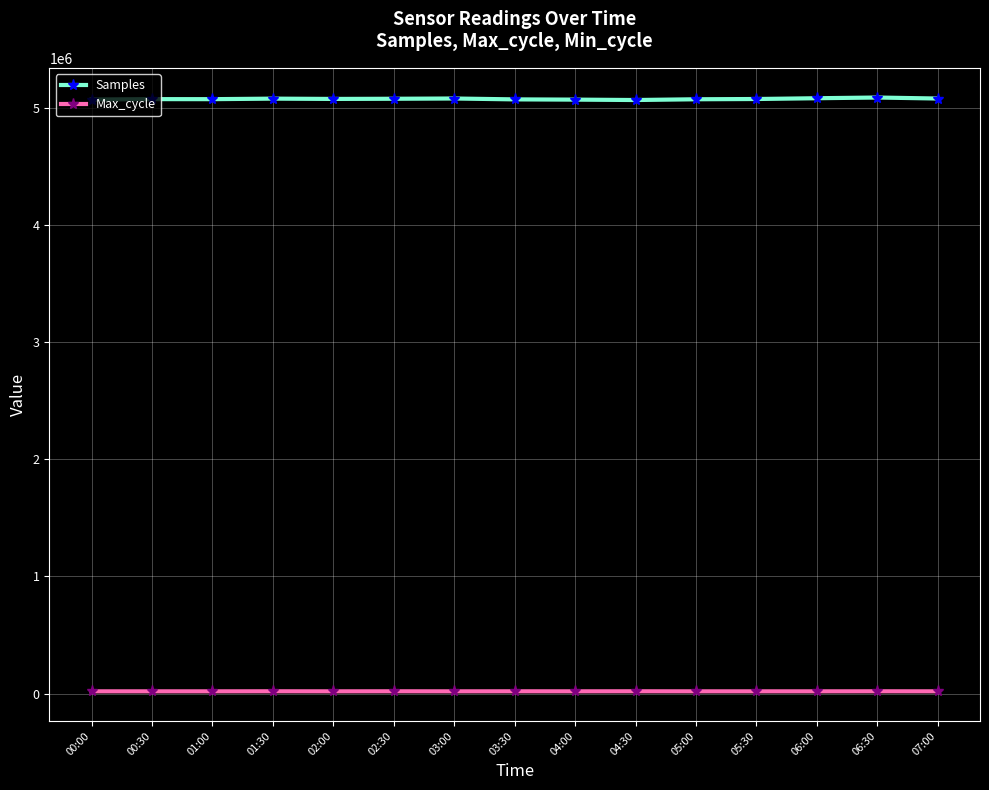

Rank the series at 03:30 from highest to lowest value.

Samples, Max_cycle